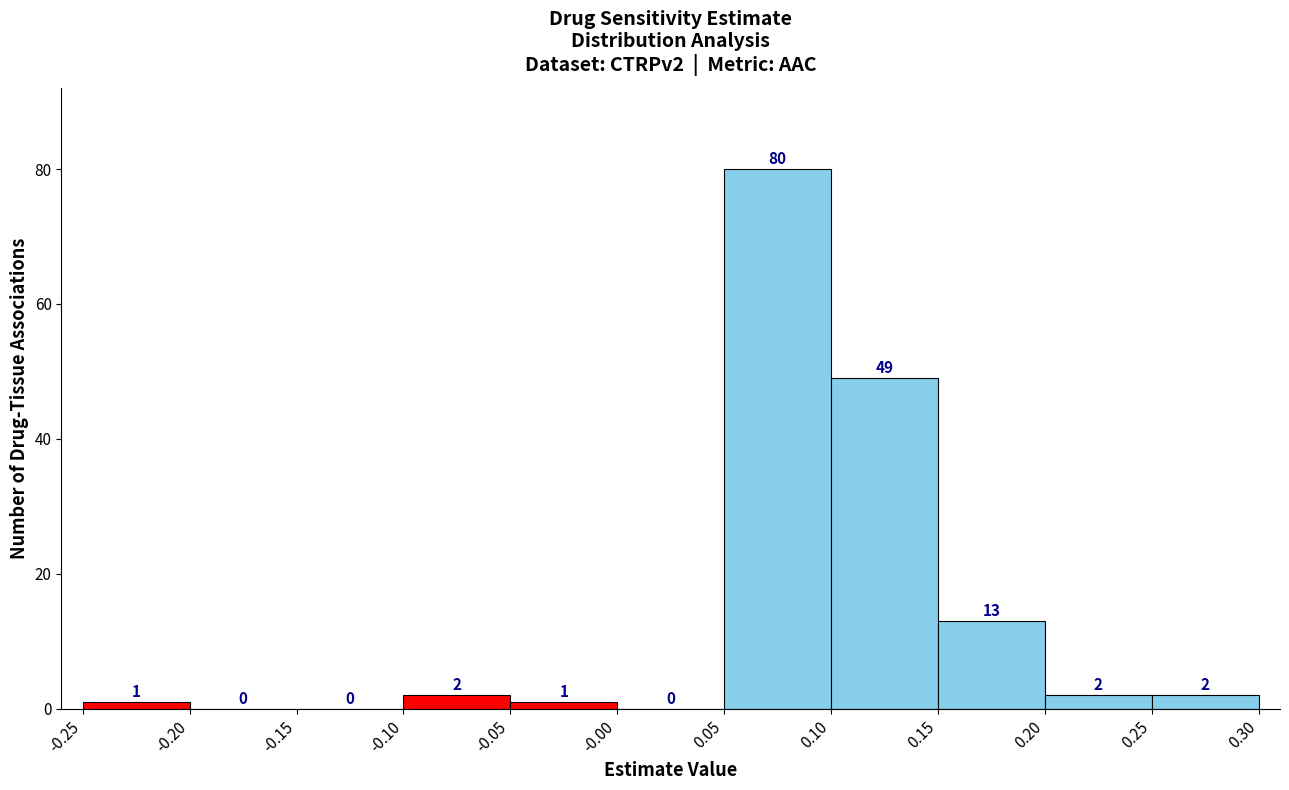

Over which range of the x-axis is the bar tallest?

0.05 to 0.10